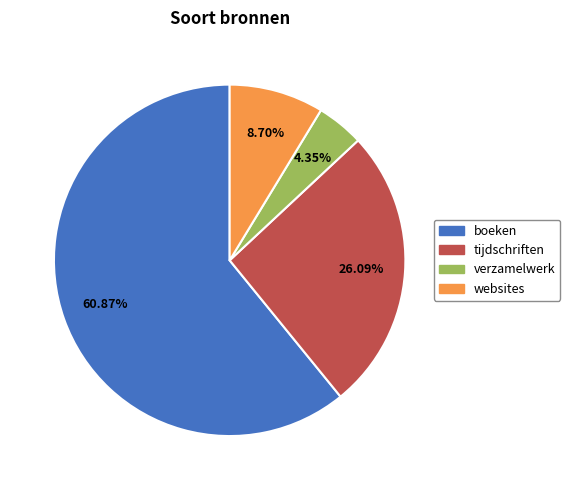

What is the largest slice in the pie chart?

boeken